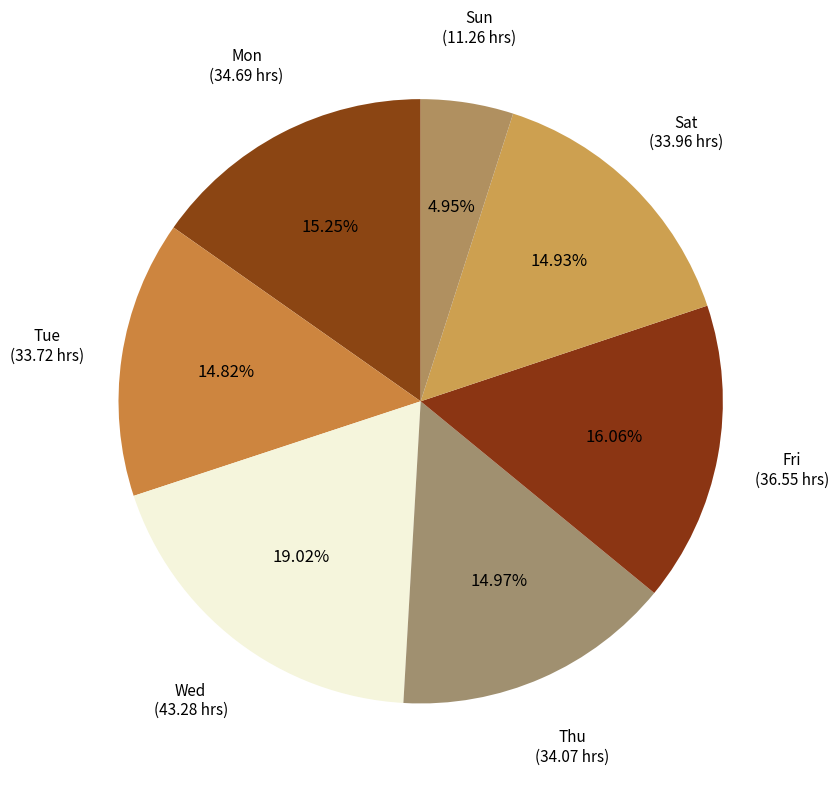

How many segments does this pie chart have?

7